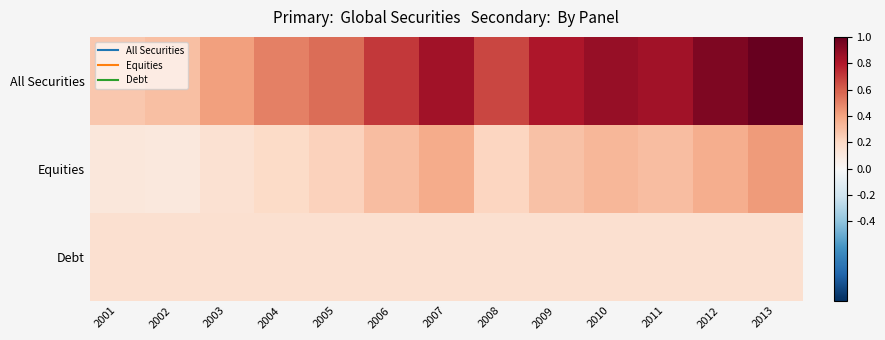

What is the maximum value shown in the chart?

1.0